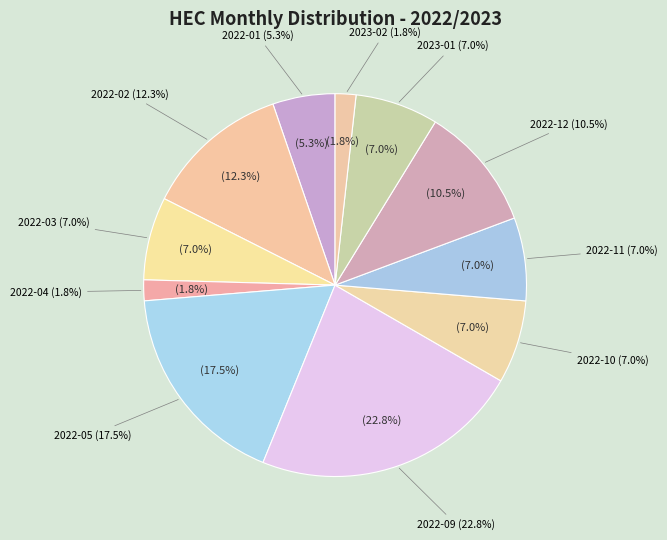

What percentage do 2022-11 and 2022-10 together represent?

14.0%